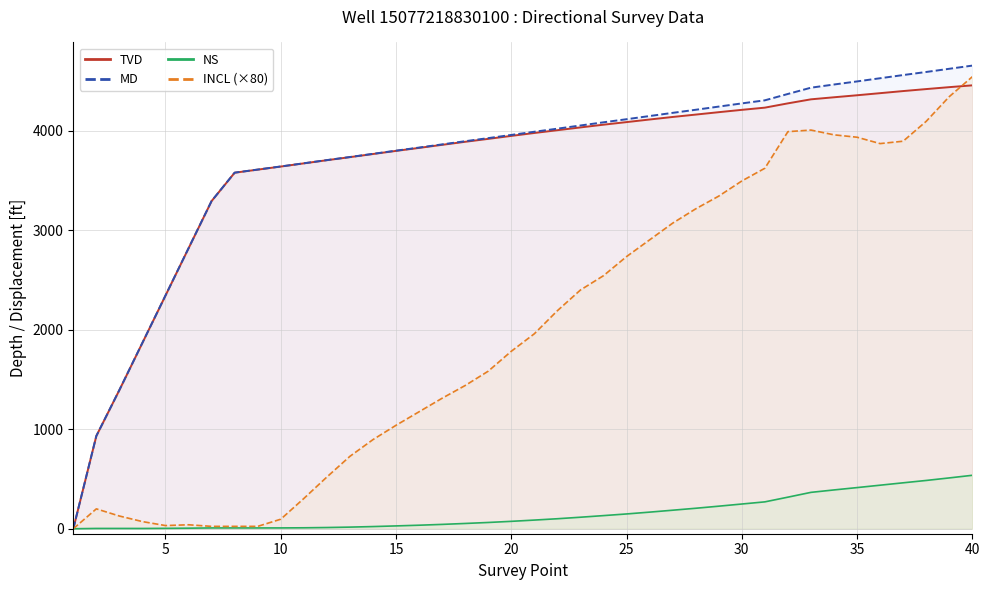

Which series has the widest spread of values?

MD